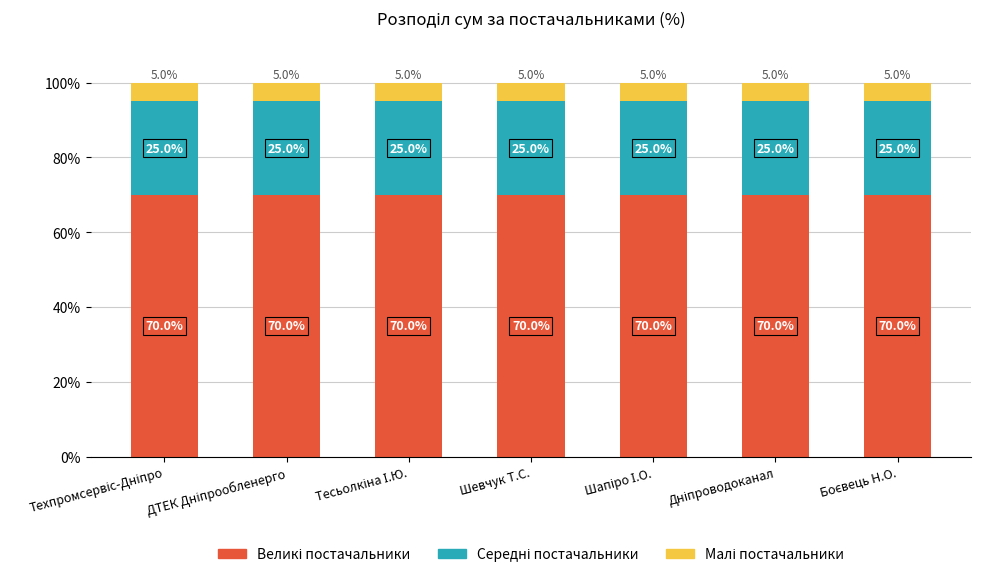

How many bars are there in total?

7